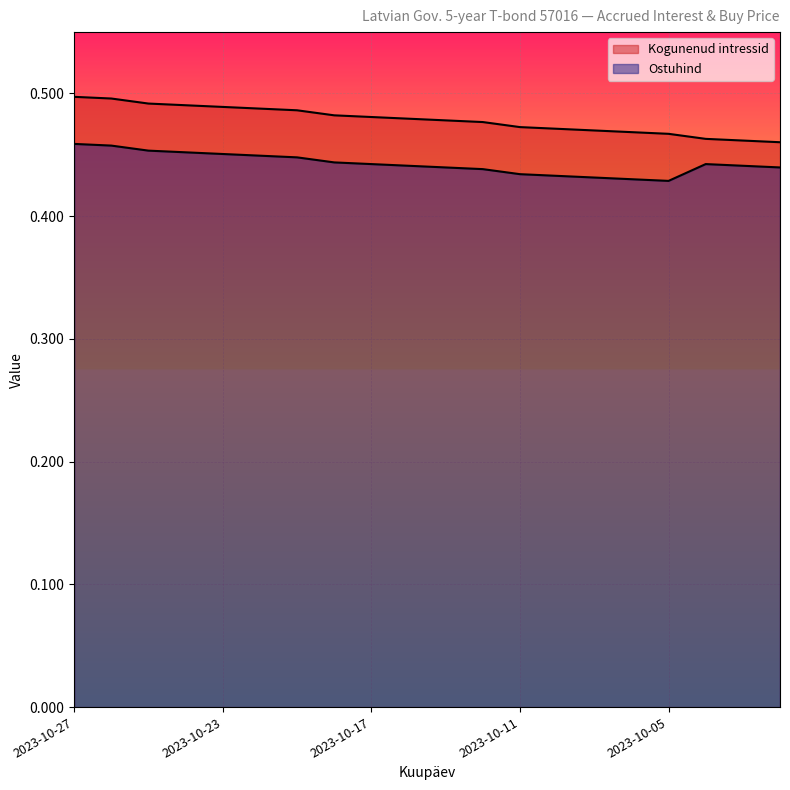

How many lines are shown in the chart?

2